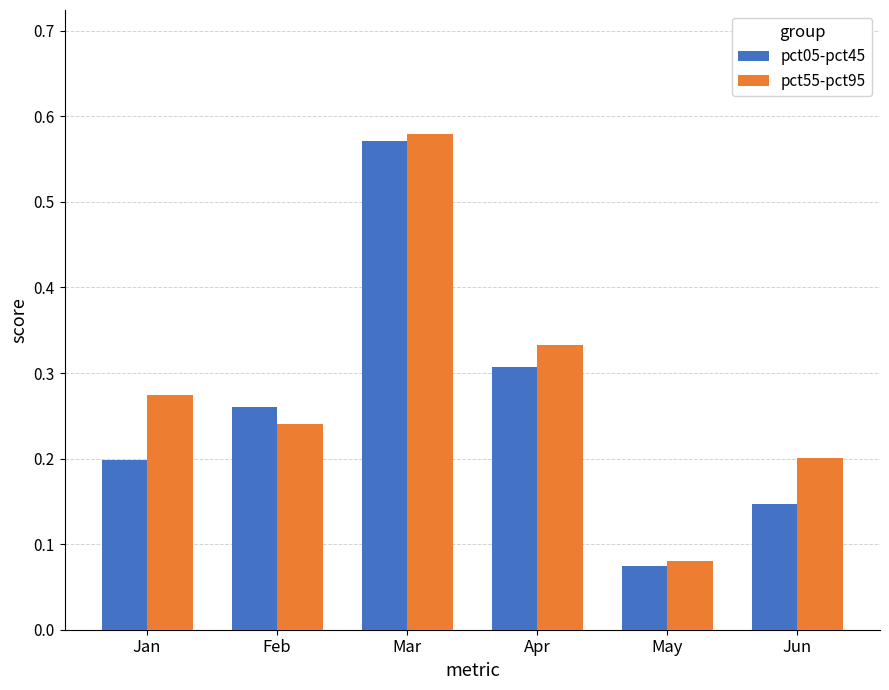

Which series has the widest spread of values?

pct55-pct95